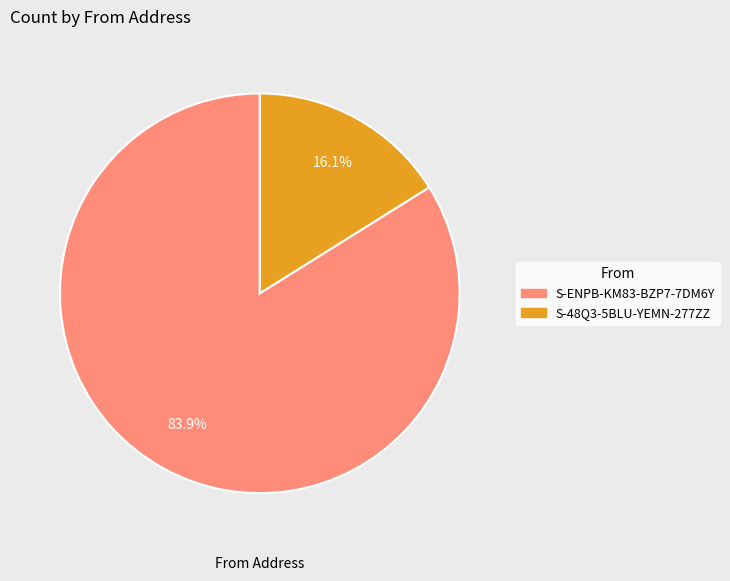

Rank the categories by value from lowest to highest.

S-48Q3-5BLU-YEMN-277ZZ, S-ENPB-KM83-BZP7-7DM6Y